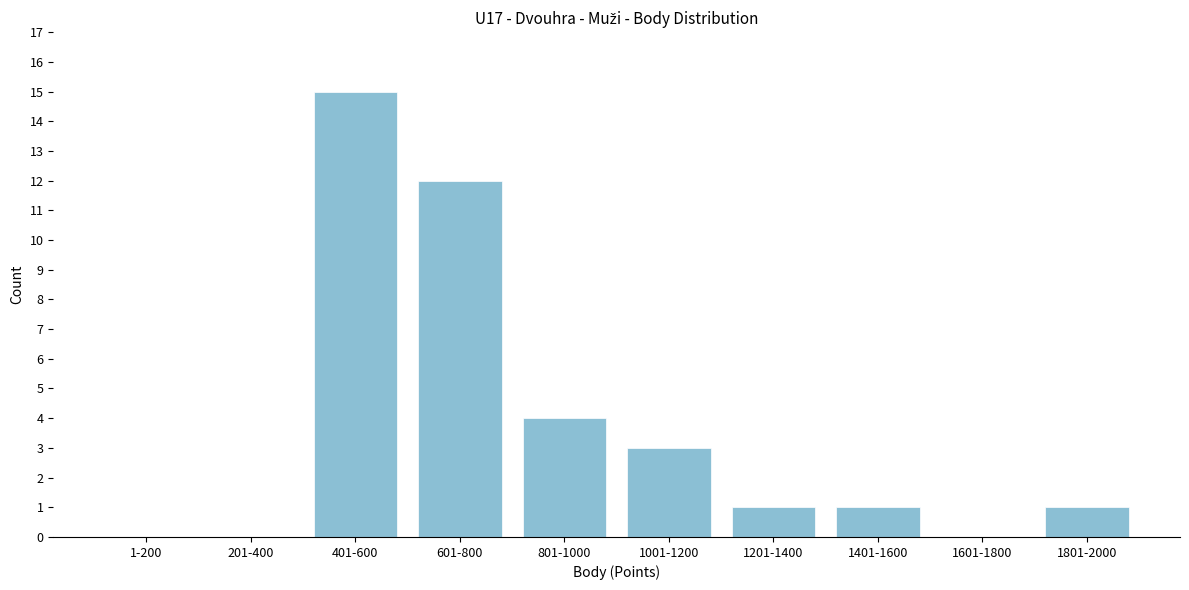

Reading left to right, extract all data points from this chart.

1-200=0	201-400=0	401-600=15	601-800=12	801-1000=4	1001-1200=3	1201-1400=1	1401-1600=1	1601-1800=0	1801-2000=1